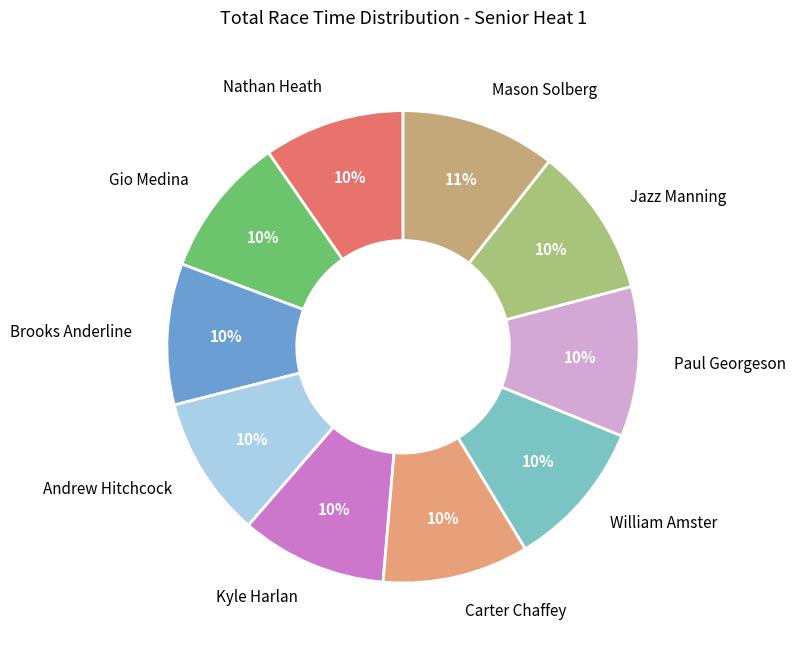

What percentage is the Andrew Hitchcock slice, to the nearest percent?

10%